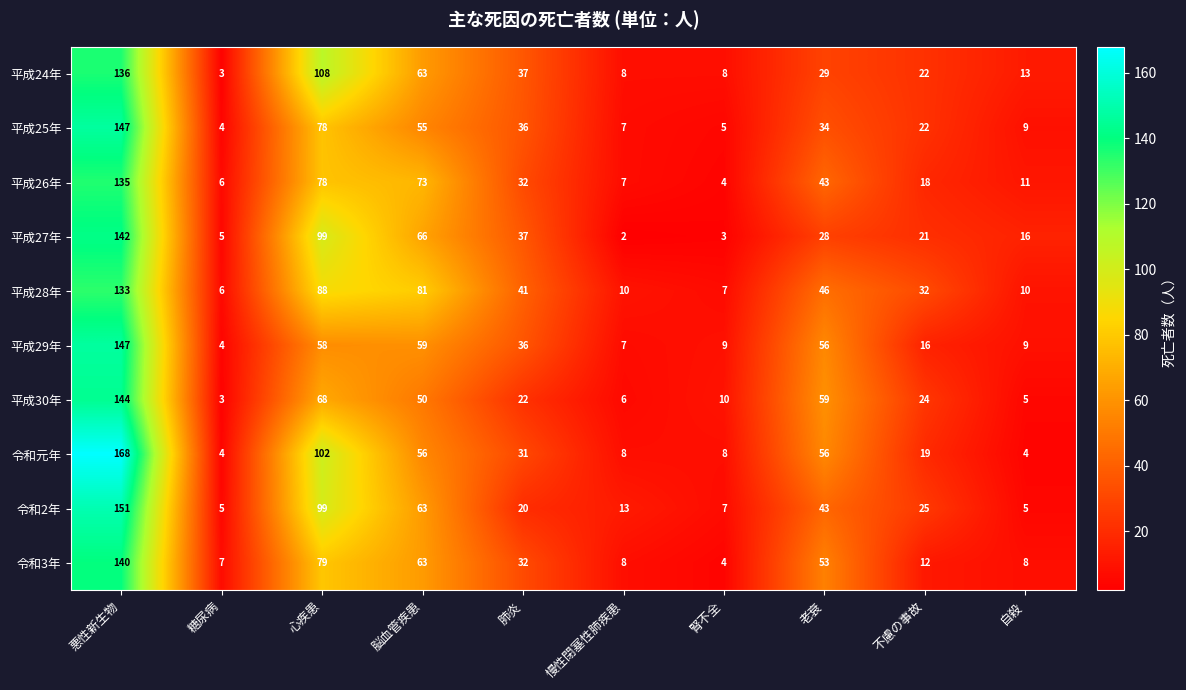

The value of 平成27年 at 不慮の事故 is 21. True or false?

True